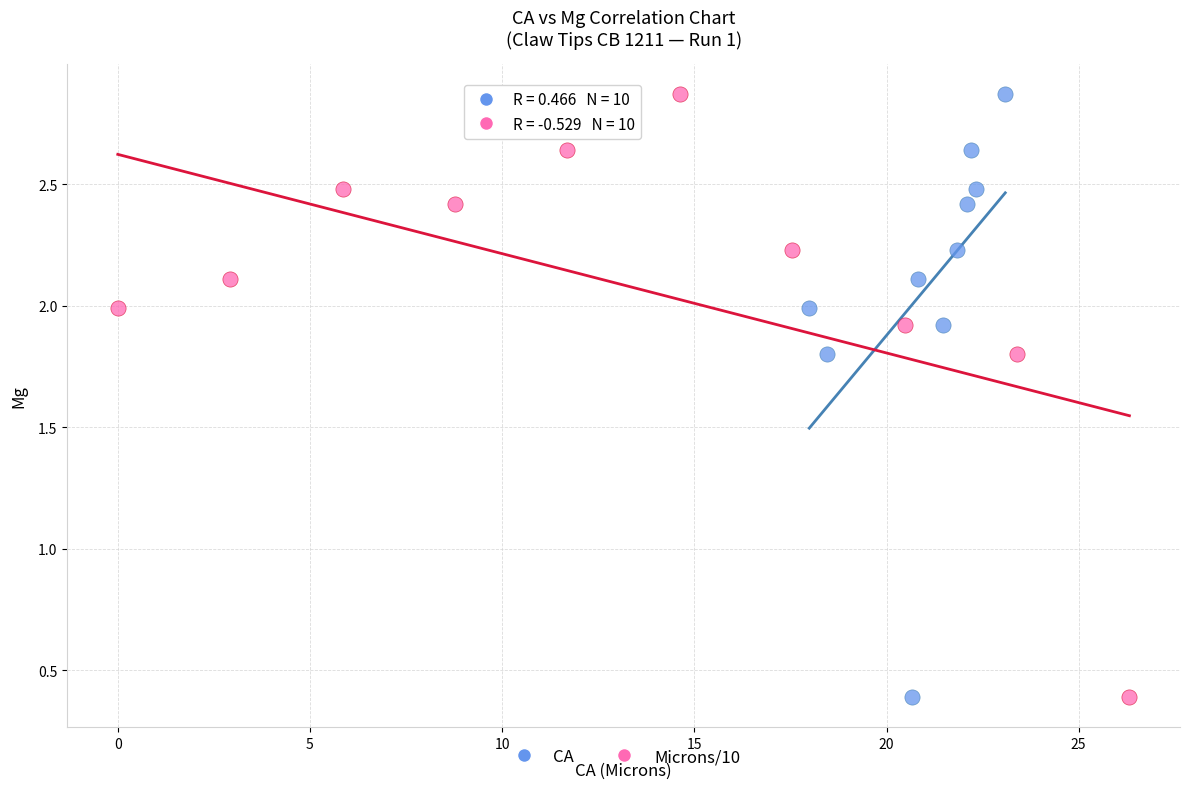

What are all the series names shown in the legend?

CA, Microns/10